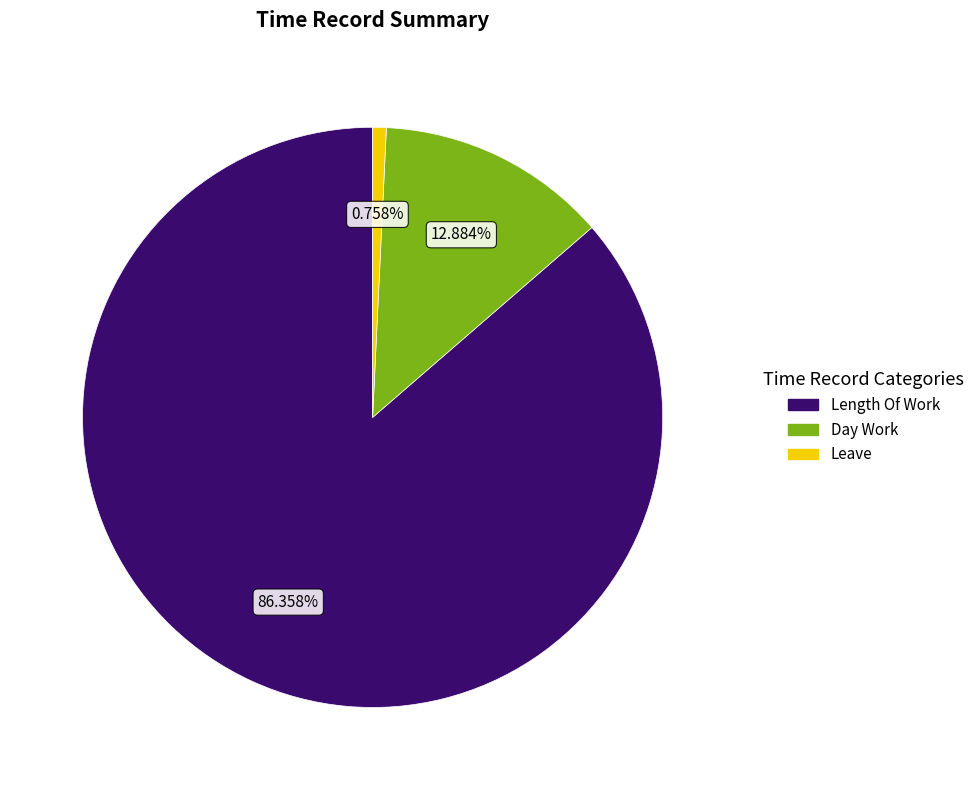

Is there any slice that represents more than half of the pie?

Yes